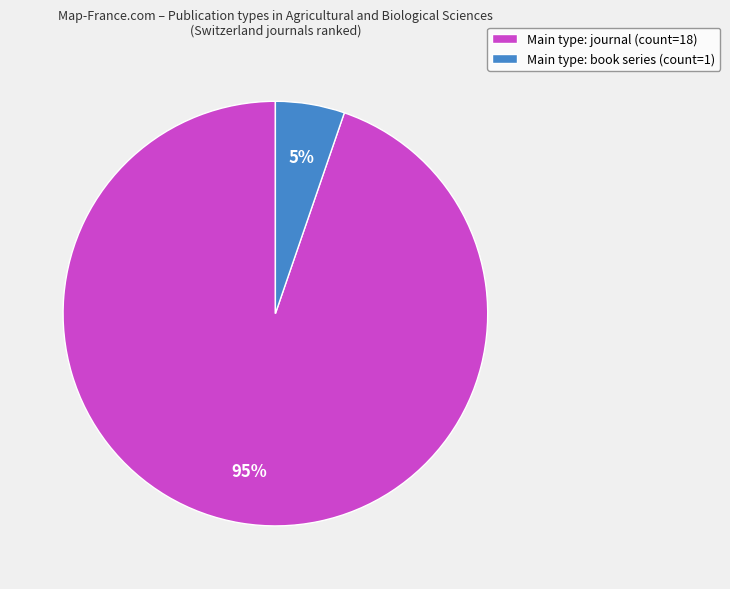

What is the smallest slice in the pie chart?

Main type: book series (count=1)